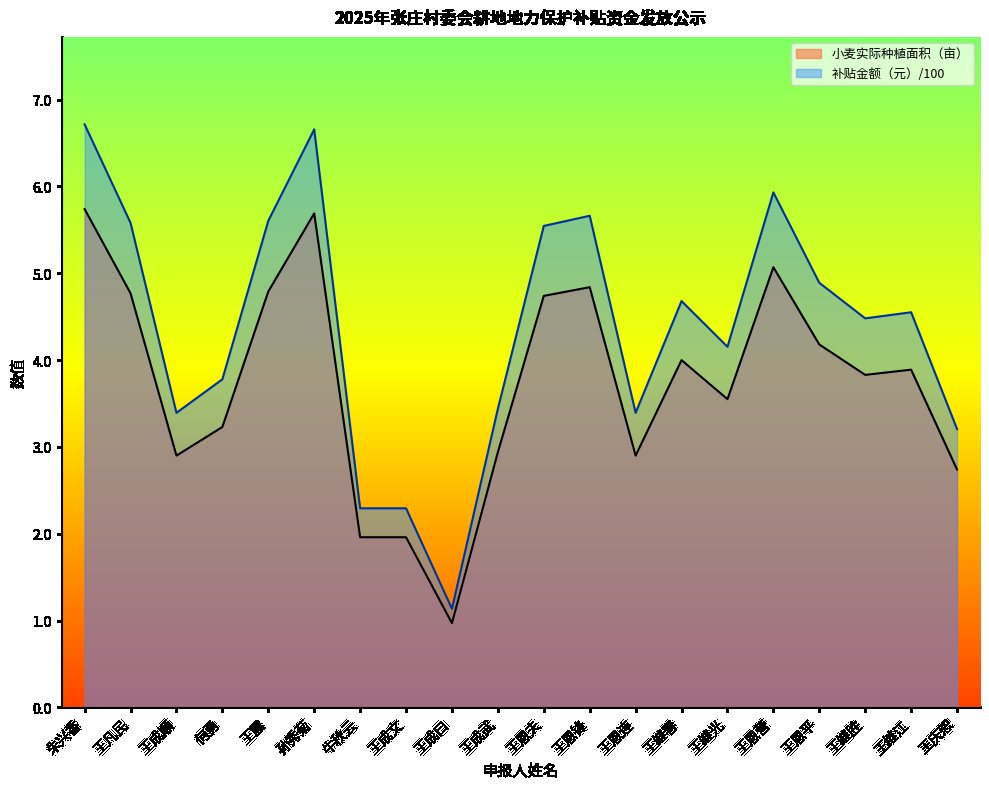

What position from the right is 王继光?

6